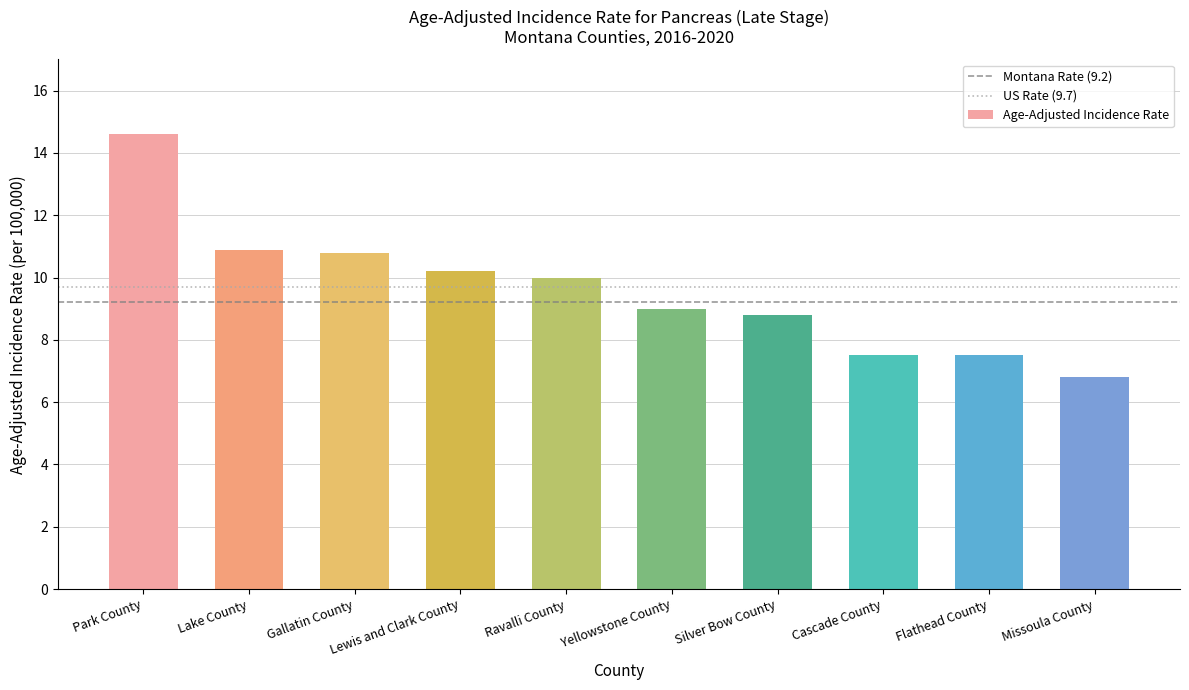

Does the chart contain any negative values?

No